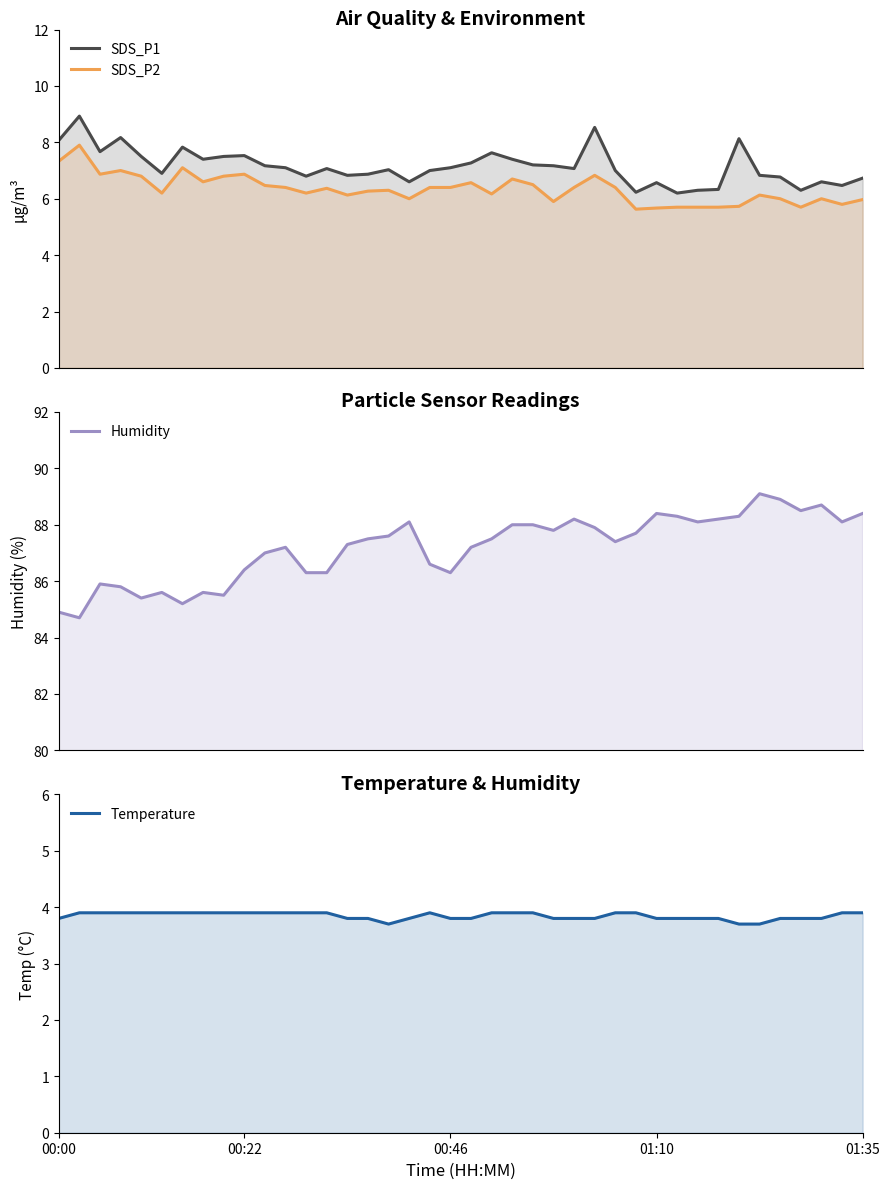

True or false: SDS_P2 and Temperature intersect in this chart.

False